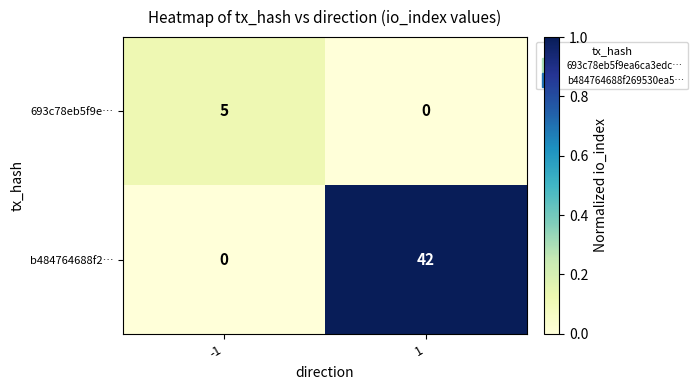

What is the greatest value displayed?

42